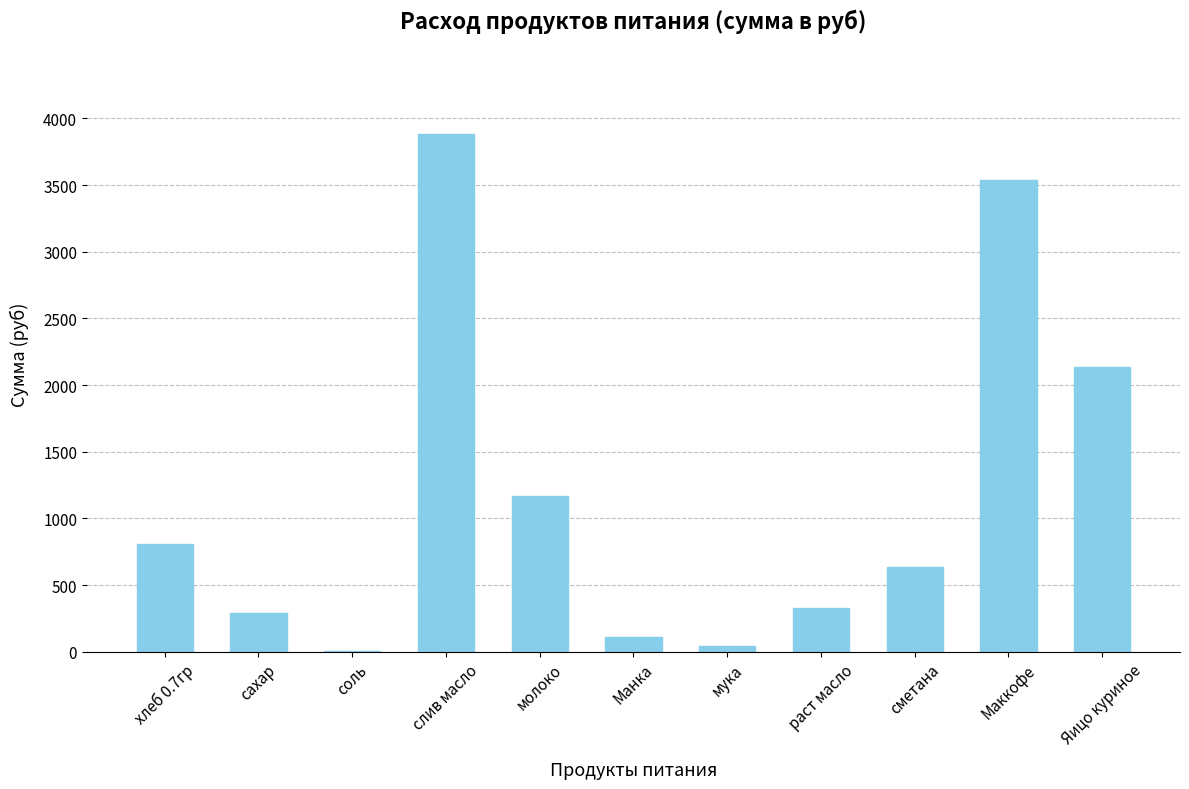

Is it true that the value at раст масло is 191.6?

False